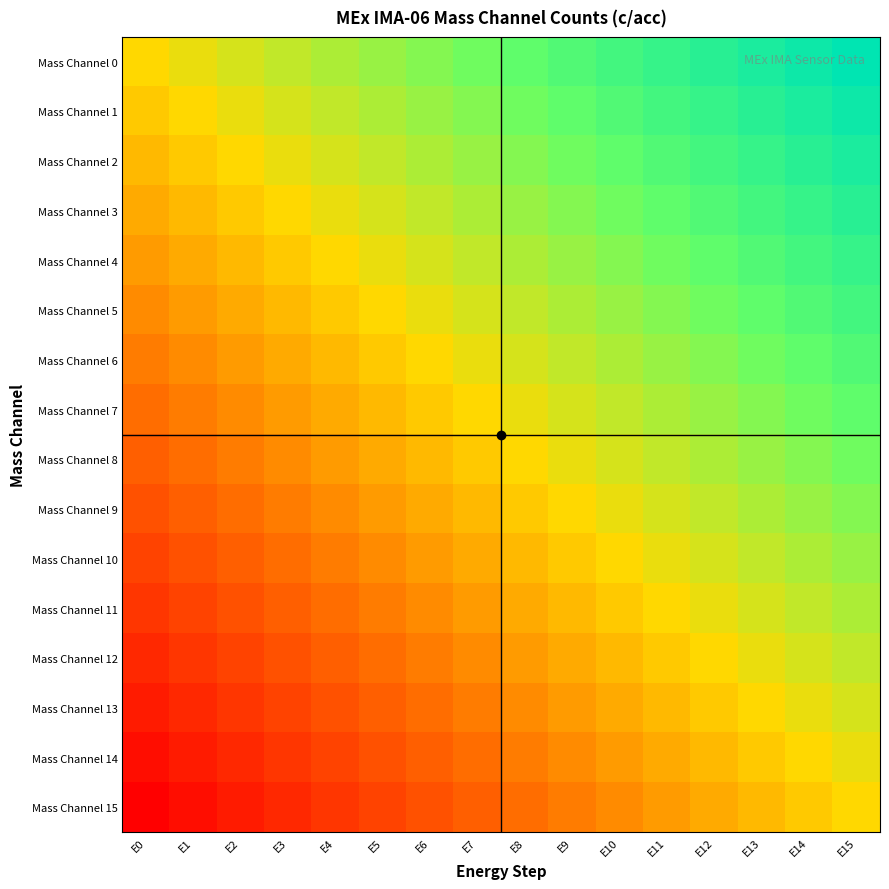

At how many categories does at least one series exceed 0?

16